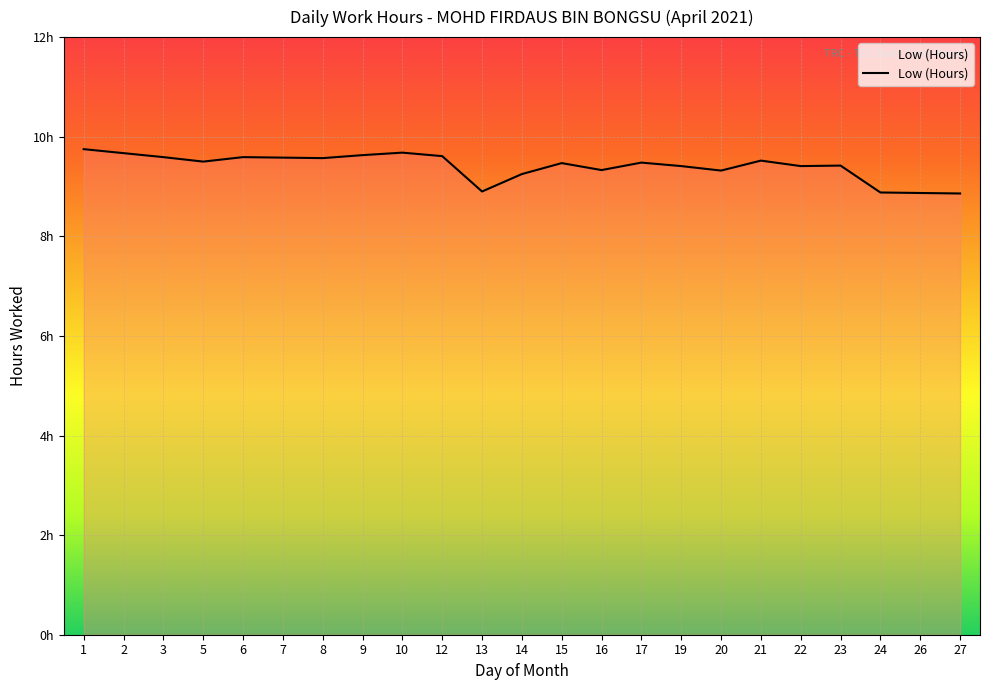

Does the chart display data point markers on the line(s)?

No